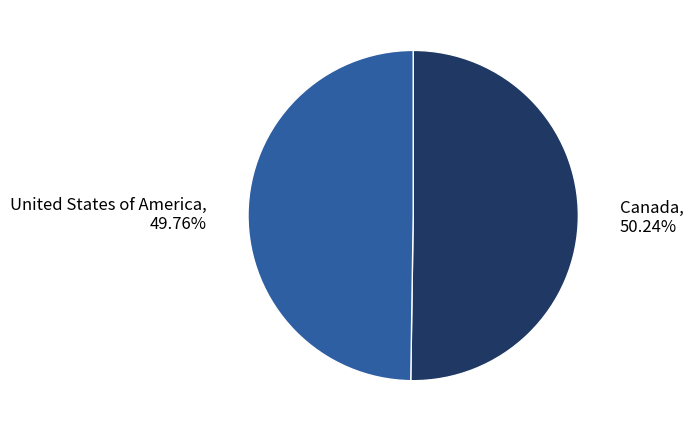

Is it true that United States of America is 50% of the pie?

True